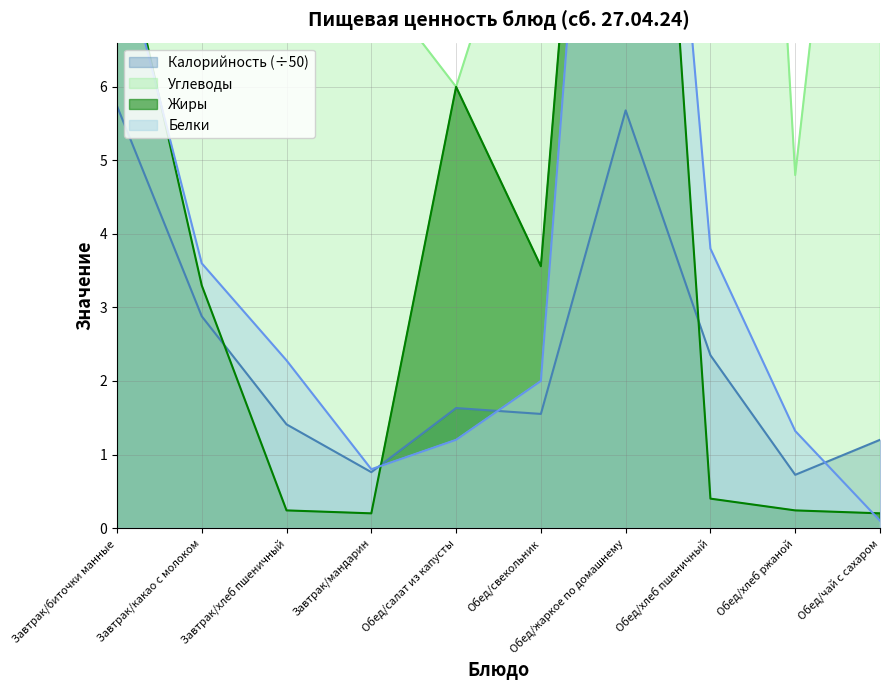

Reading left to right, what are all the values shown in this chart?

Калорийность: Завтрак/биточки манные=5.7	Завтрак/какао с молоком=2.9	Завтрак/хлеб пшеничный=1.4	Завтрак/мандарин=0.8	Обед/салат из капусты=1.6	Обед/свекольник=1.6	Обед/жаркое по домашнему=5.7	Обед/хлеб пшеничный=2.4	Обед/хлеб ржаной=0.7	Обед/чай с сахаром=1.2
Белки: Завтрак/биточки манные=8.1	Завтрак/какао с молоком=3.6	Завтрак/хлеб пшеничный=2.3	Завтрак/мандарин=0.8	Обед/салат из капусты=1.2	Обед/свекольник=2.0	Обед/жаркое по домашнему=17.0	Обед/хлеб пшеничный=3.8	Обед/хлеб ржаной=1.3	Обед/чай с сахаром=0.1
Жиры: Завтрак/биточки манные=8.4	Завтрак/какао с молоком=3.3	Завтрак/хлеб пшеничный=0.2	Завтрак/мандарин=0.2	Обед/салат из капусты=6.0	Обед/свекольник=3.6	Обед/жаркое по домашнему=17.6	Обед/хлеб пшеничный=0.4	Обед/хлеб ржаной=0.2	Обед/чай с сахаром=0.2
Углеводы: Завтрак/биточки манные=44.8	Завтрак/какао с молоком=25.0	Завтрак/хлеб пшеничный=14.8	Завтрак/мандарин=7.5	Обед/салат из капусты=6.0	Обед/свекольник=9.6	Обед/жаркое по домашнему=14.3	Обед/хлеб пшеничный=24.6	Обед/хлеб ржаной=4.8	Обед/чай с сахаром=15.0